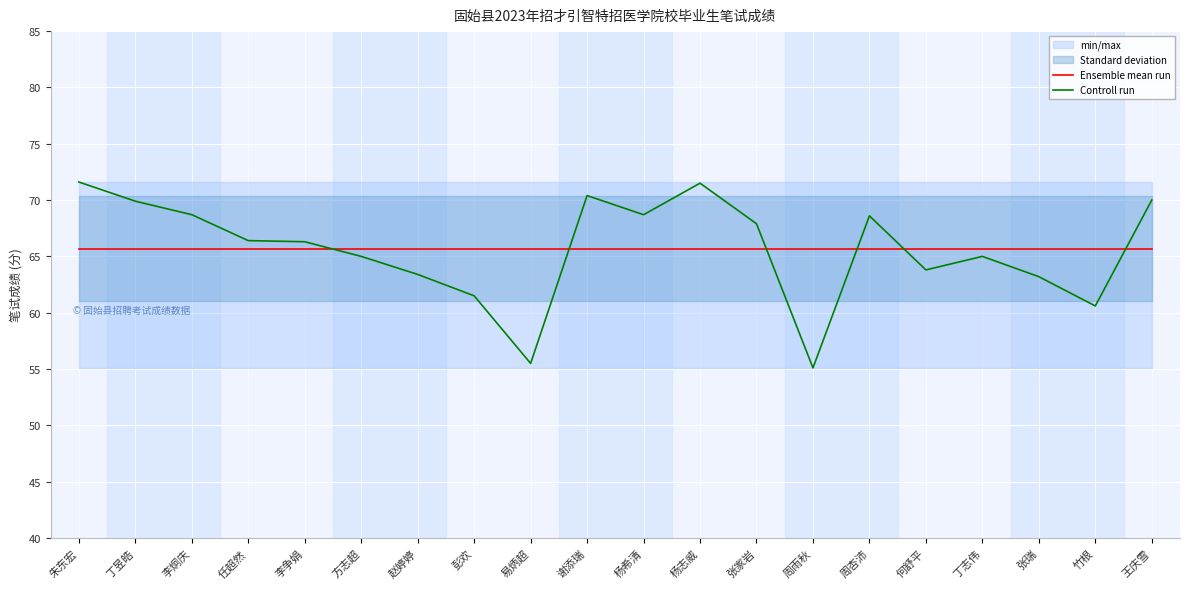

Where is the first local maximum for Controll run?

谢添瑞